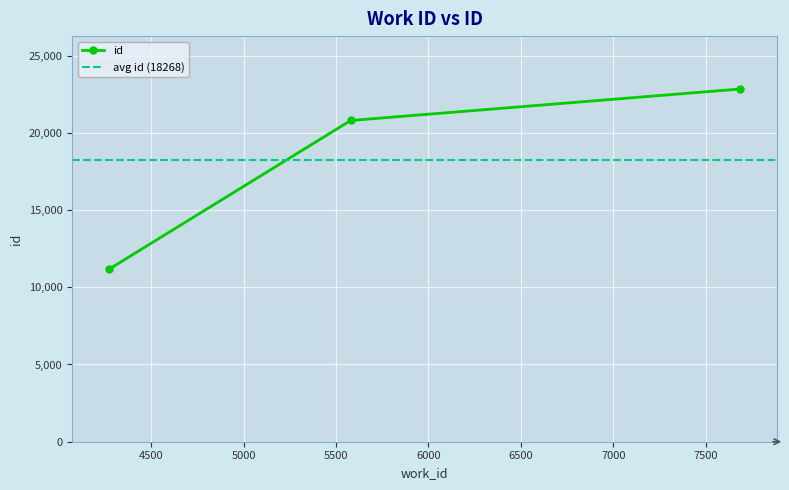

Rank the categories by value from lowest to highest.

4272, 5579, 7687